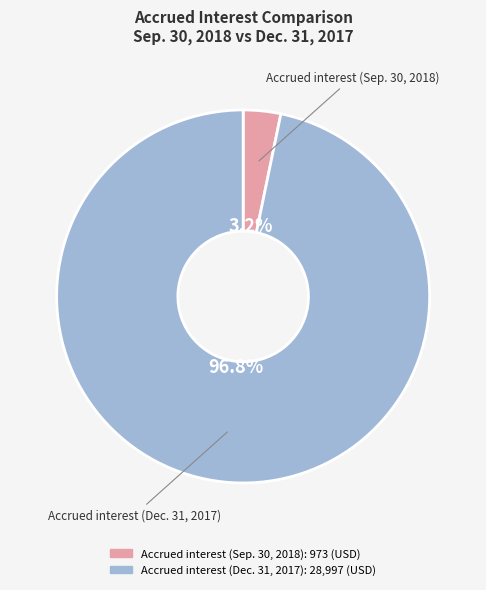

Is there any slice that represents more than half of the pie?

Yes